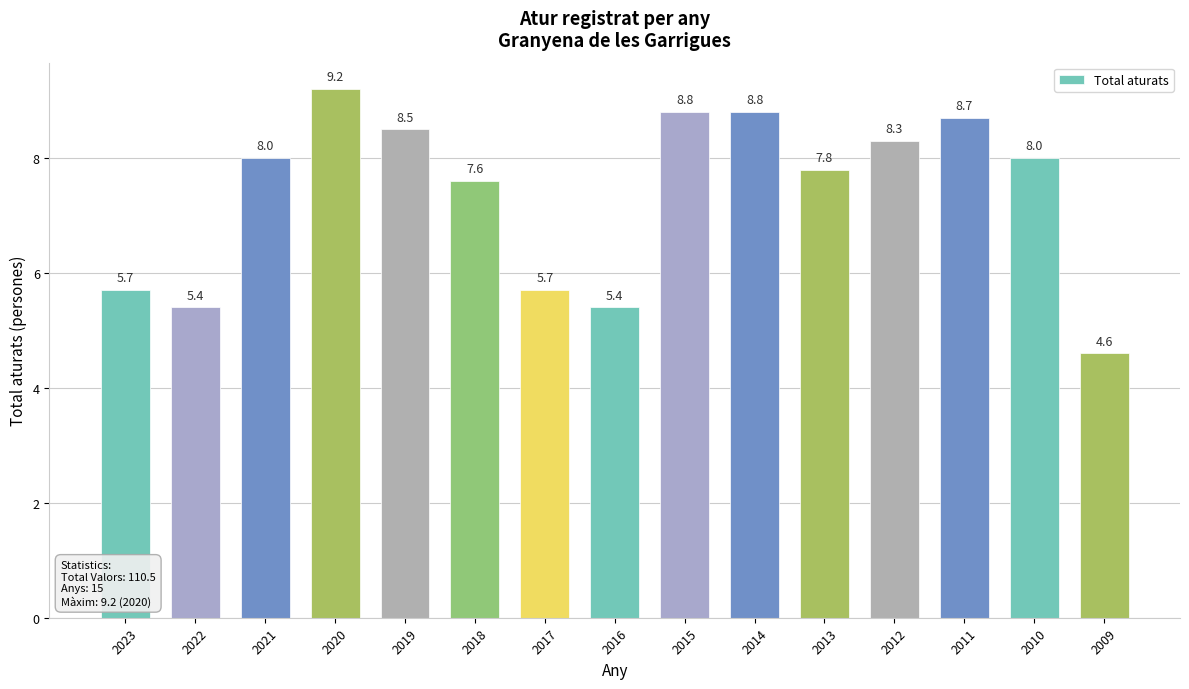

The chart shows a value of 7.4 at 2022. True or false?

False